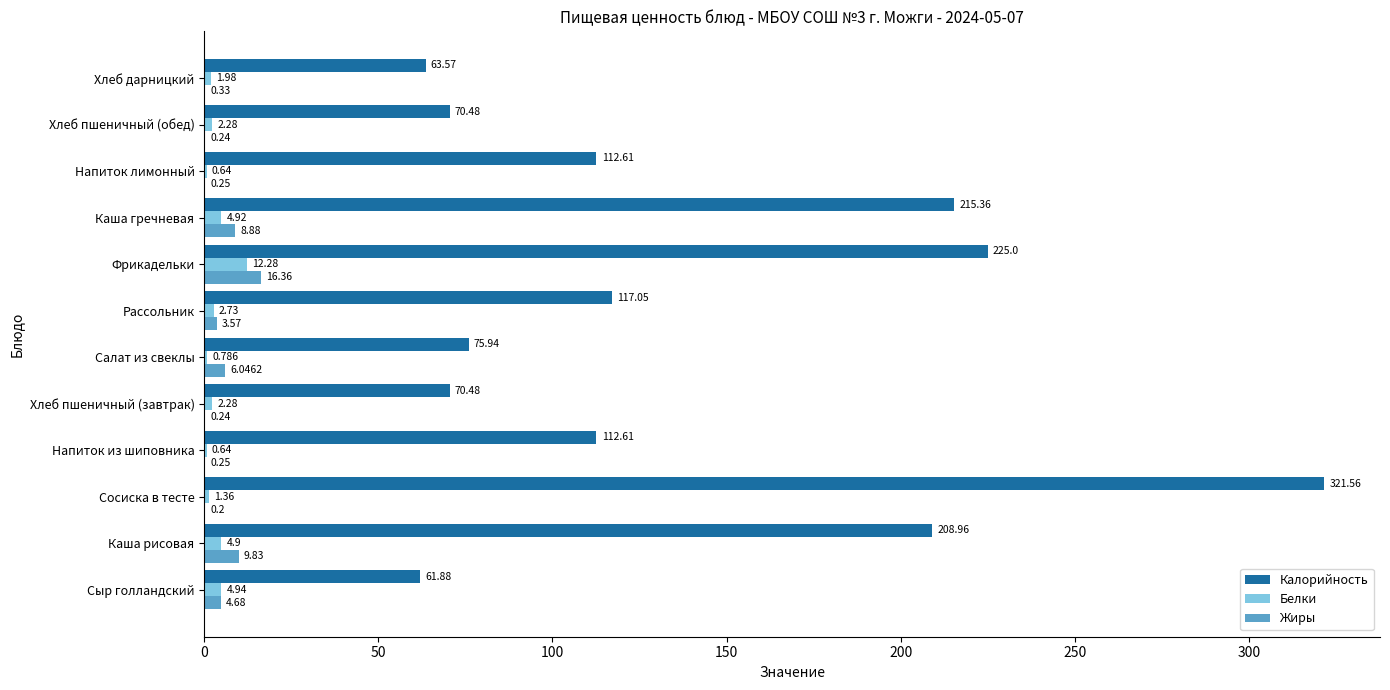

At which category is the sum across all series the highest?

Сосиска в тесте